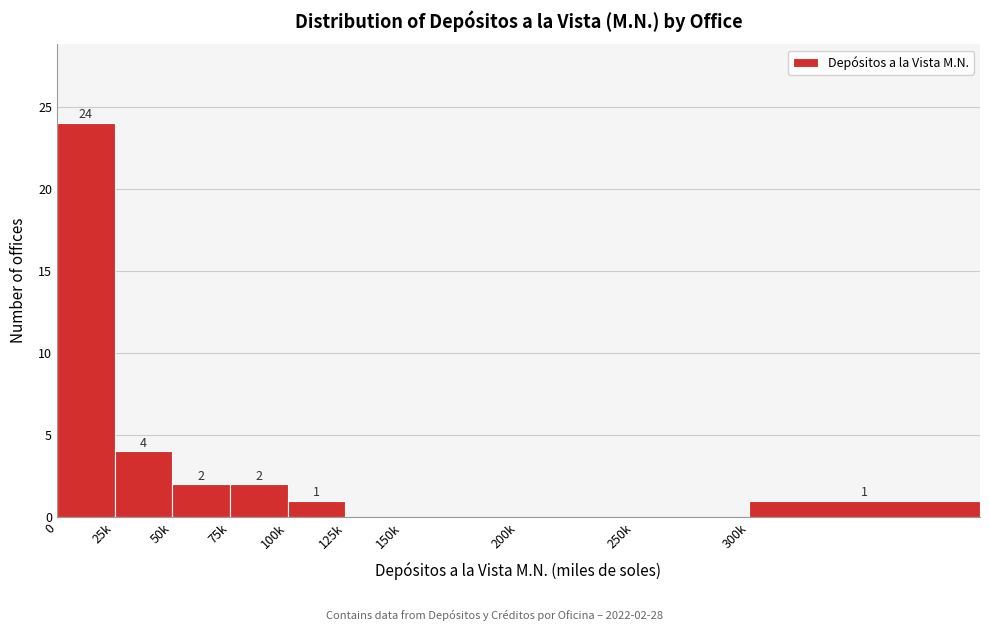

Reading left to right, list all the values displayed in this chart.

0=24	25k=4	50k=2	75k=2	100k=1	125k=0	150k=0	200k=0	250k=0	300k=1